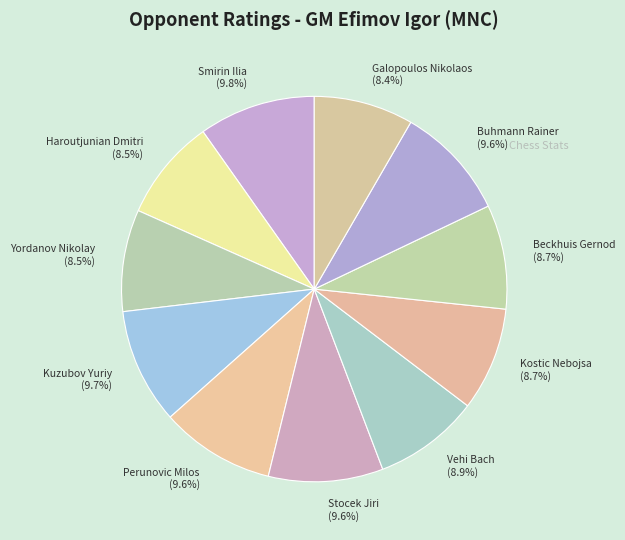

To the nearest percent, what is the difference between the largest and smallest slice percentages?

1%